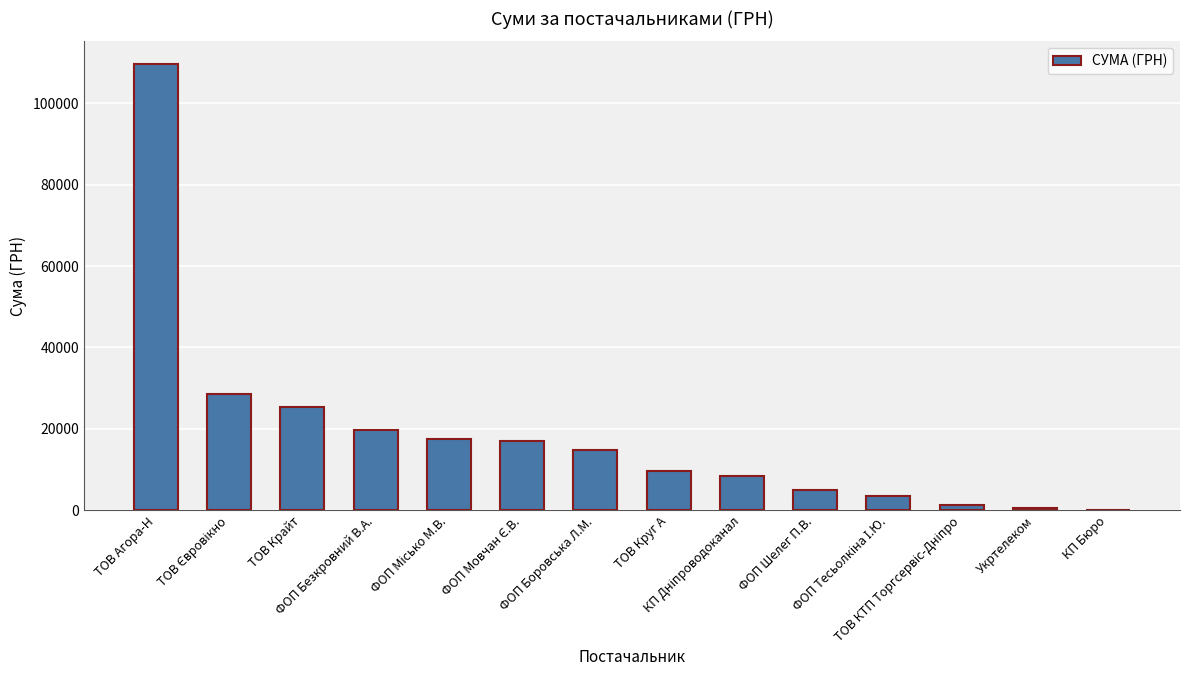

Count the number of categories in the chart.

14